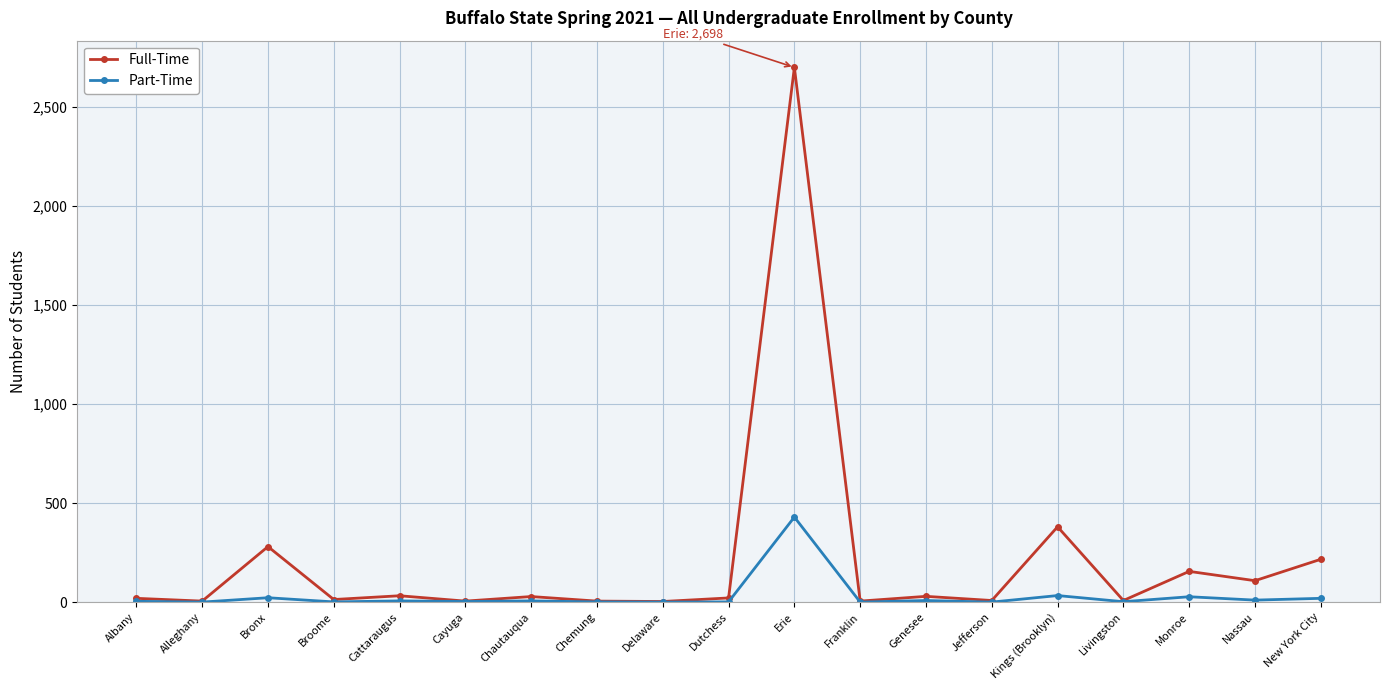

True or false: Full-Time has more than 0 points higher than both neighbors.

True